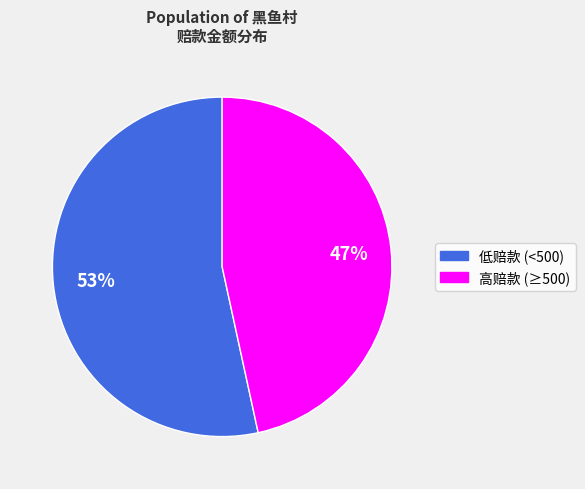

To the nearest percent, what is the average slice percentage?

50%